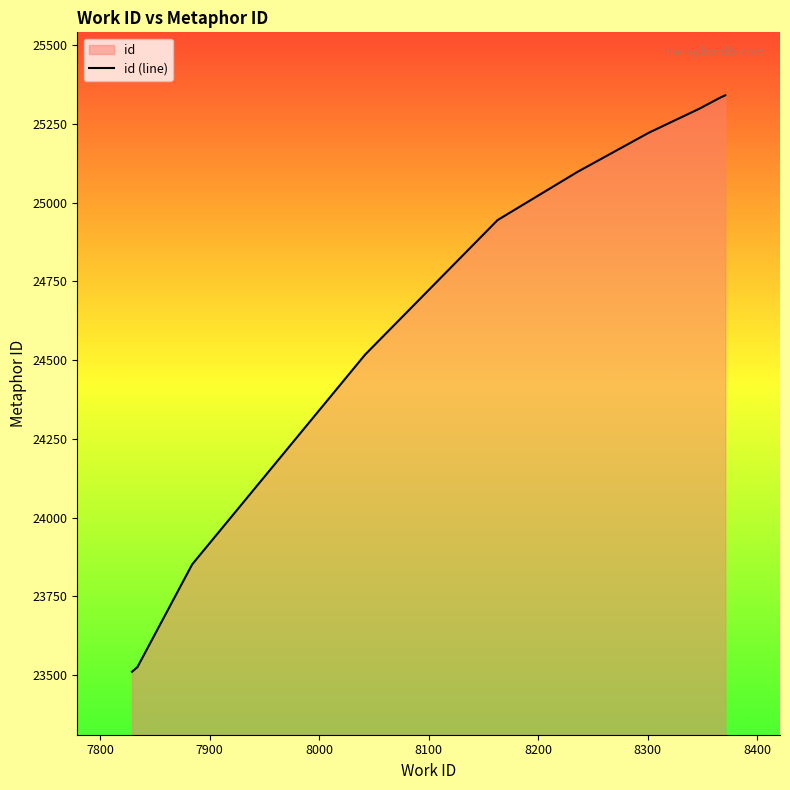

What is the minimum value shown in the chart?

23511